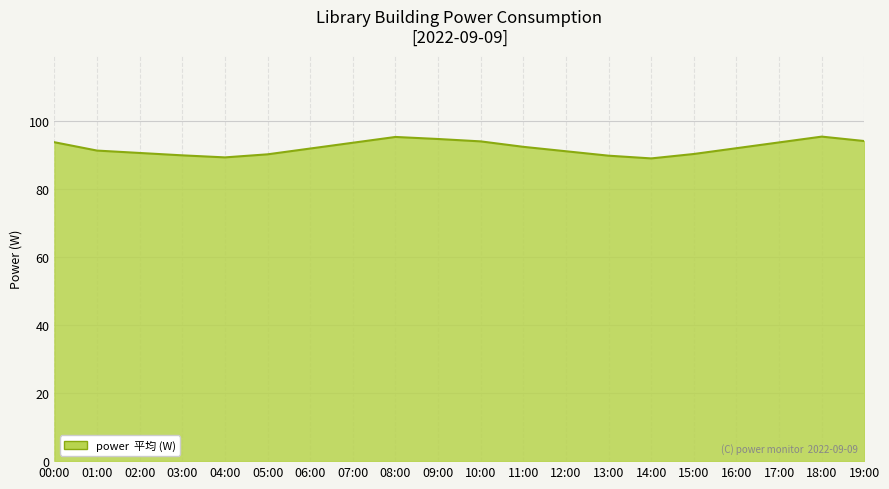

Is it true that the value at 11:00 is 149.0?

False